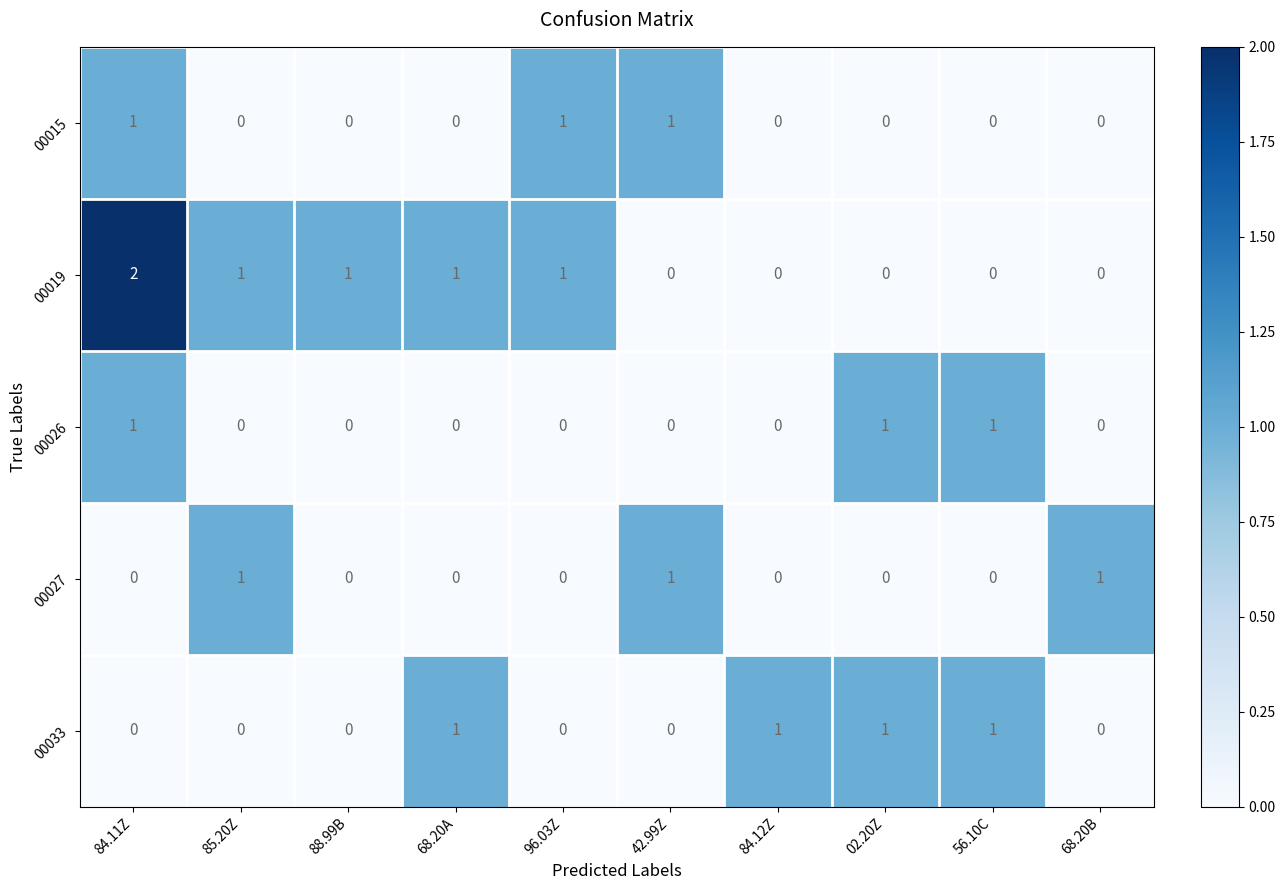

Where does the 00019 series first go above 1?

84.11Z